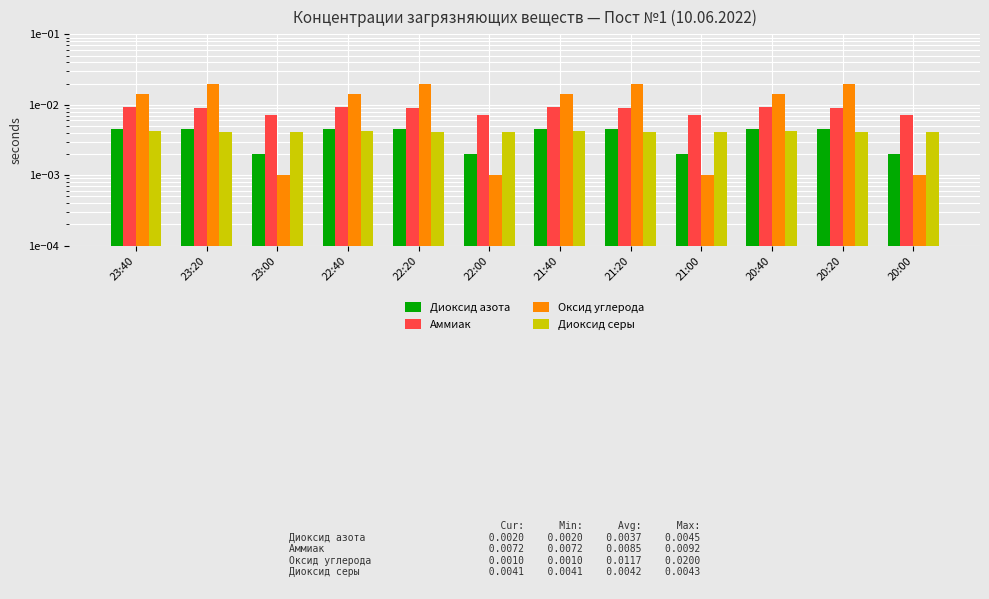

Is the value of Оксид углерода at 22:00 greater than the value of Диоксид серы at 22:40?

No